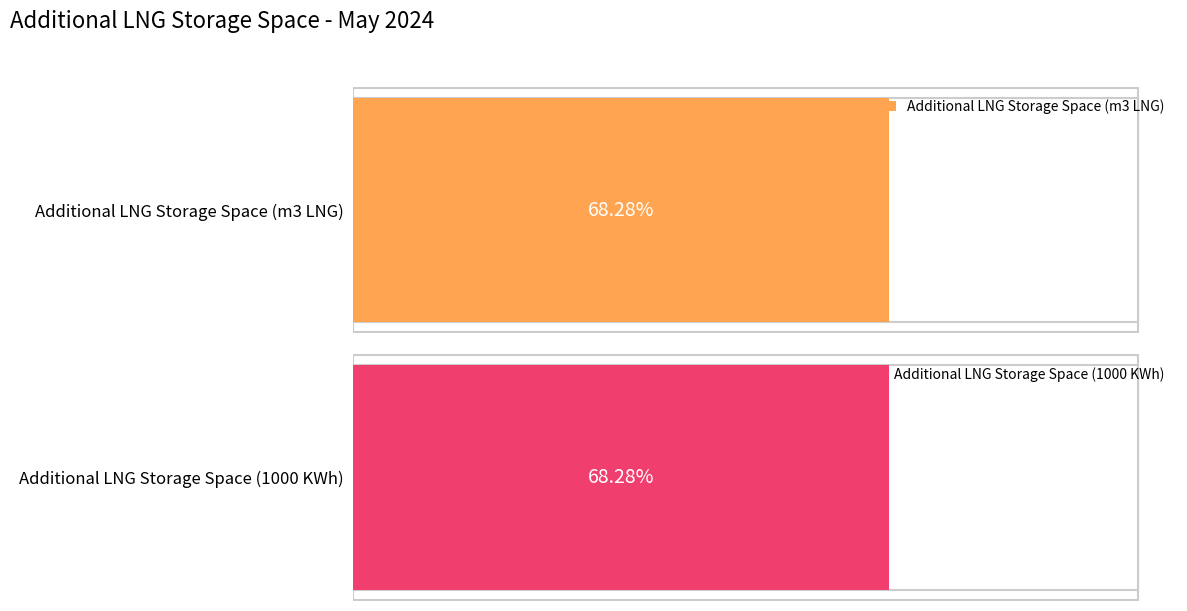

Which series has the largest range (max minus min)?

Additional LNG Storage Space (1000 KWh)